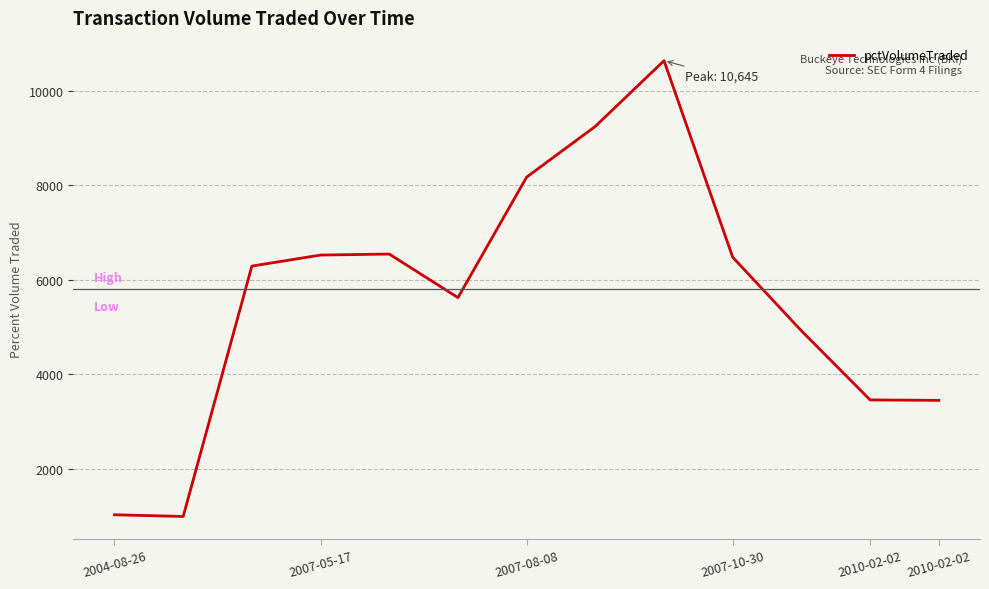

What is the difference between the maximum and minimum values?

9659